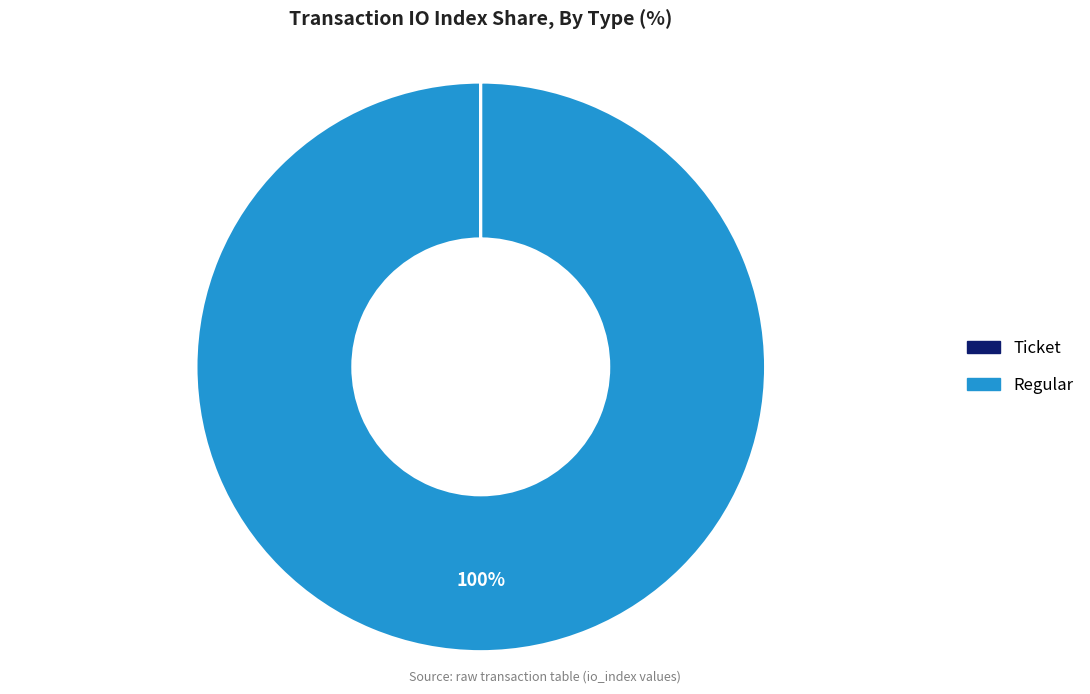

To the nearest percent, what is the average slice percentage?

50%